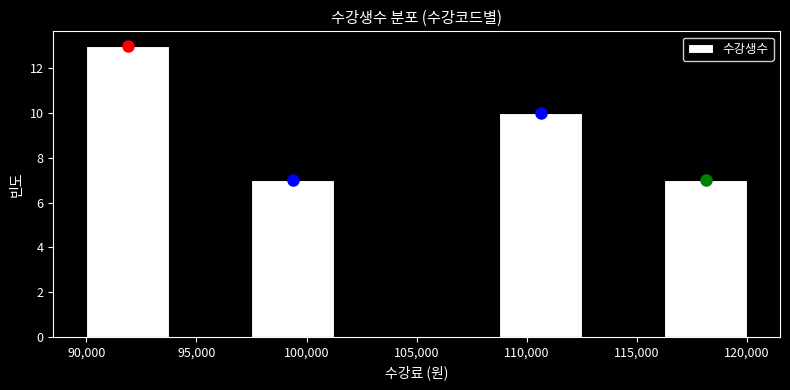

Reading left to right, transcribe this chart: for each bar, give the range it covers on the x-axis and its height. Neither the bar edges nor the heights are printed on the chart, so give them approximately, as read against the axes.

90000 to 93750: 13
93750 to 97500: 0
97500 to 101250: 7
101250 to 105000: 0
105000 to 108750: 0
108750 to 112500: 10
112500 to 116250: 0
116250 to 120000: 7